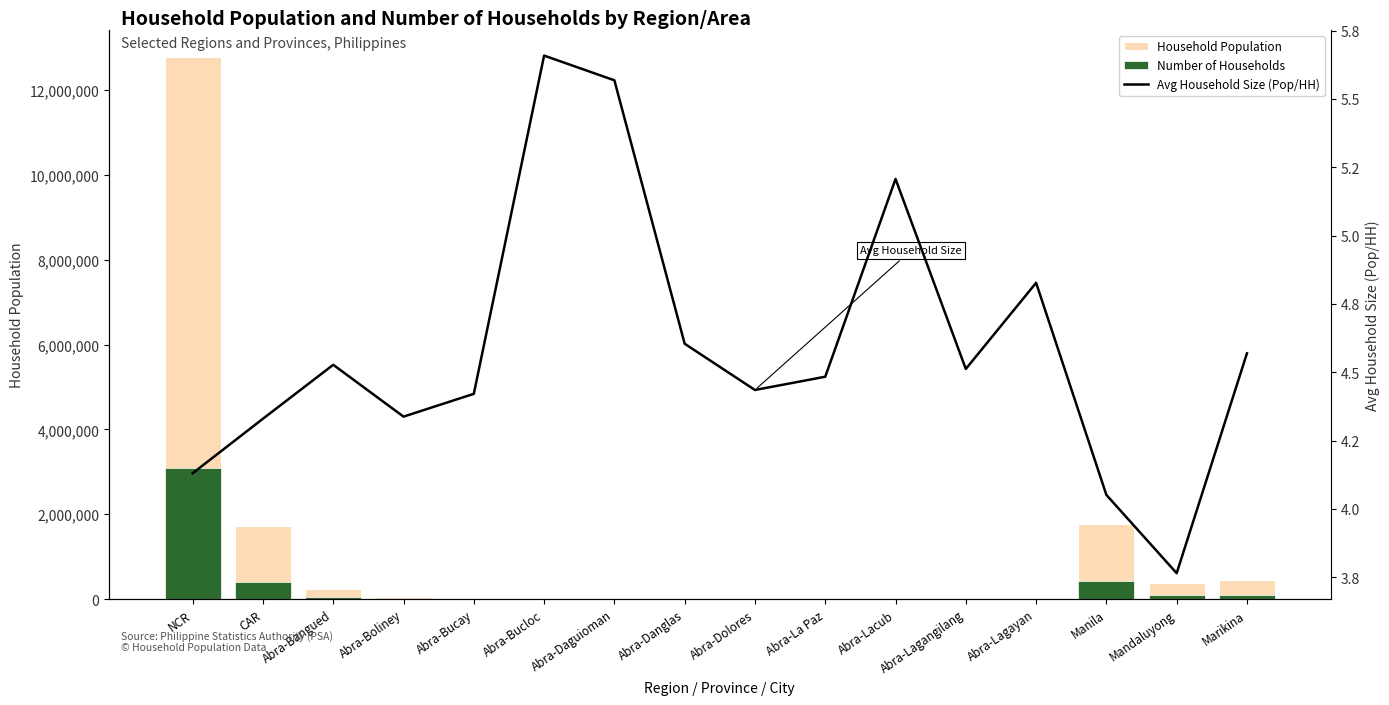

What is the lowest value of the Household Population series?

2088.0